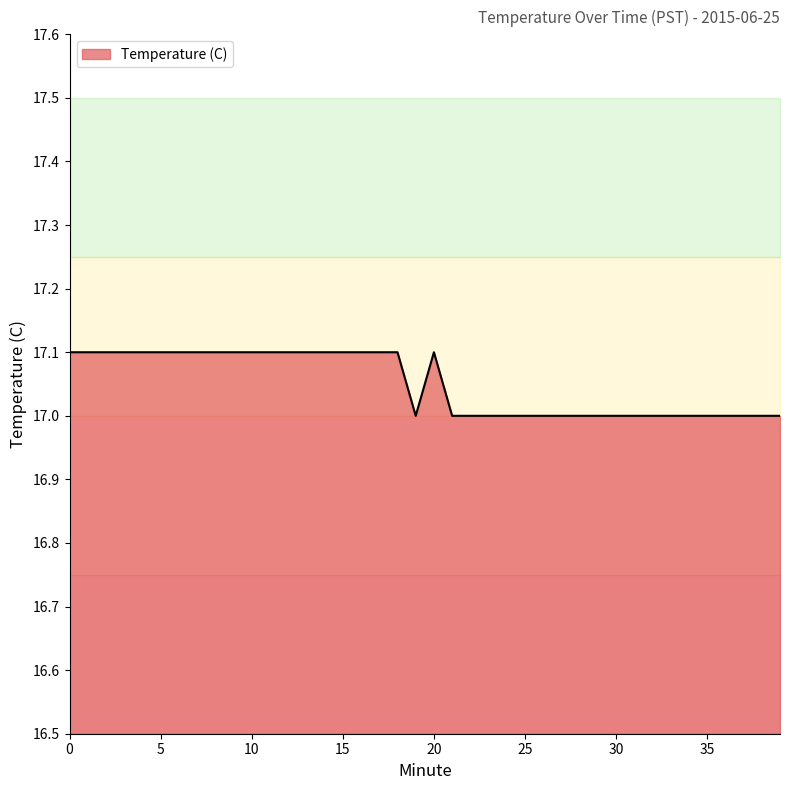

What is the ratio of the value at 6 to the value at 27?

1.0